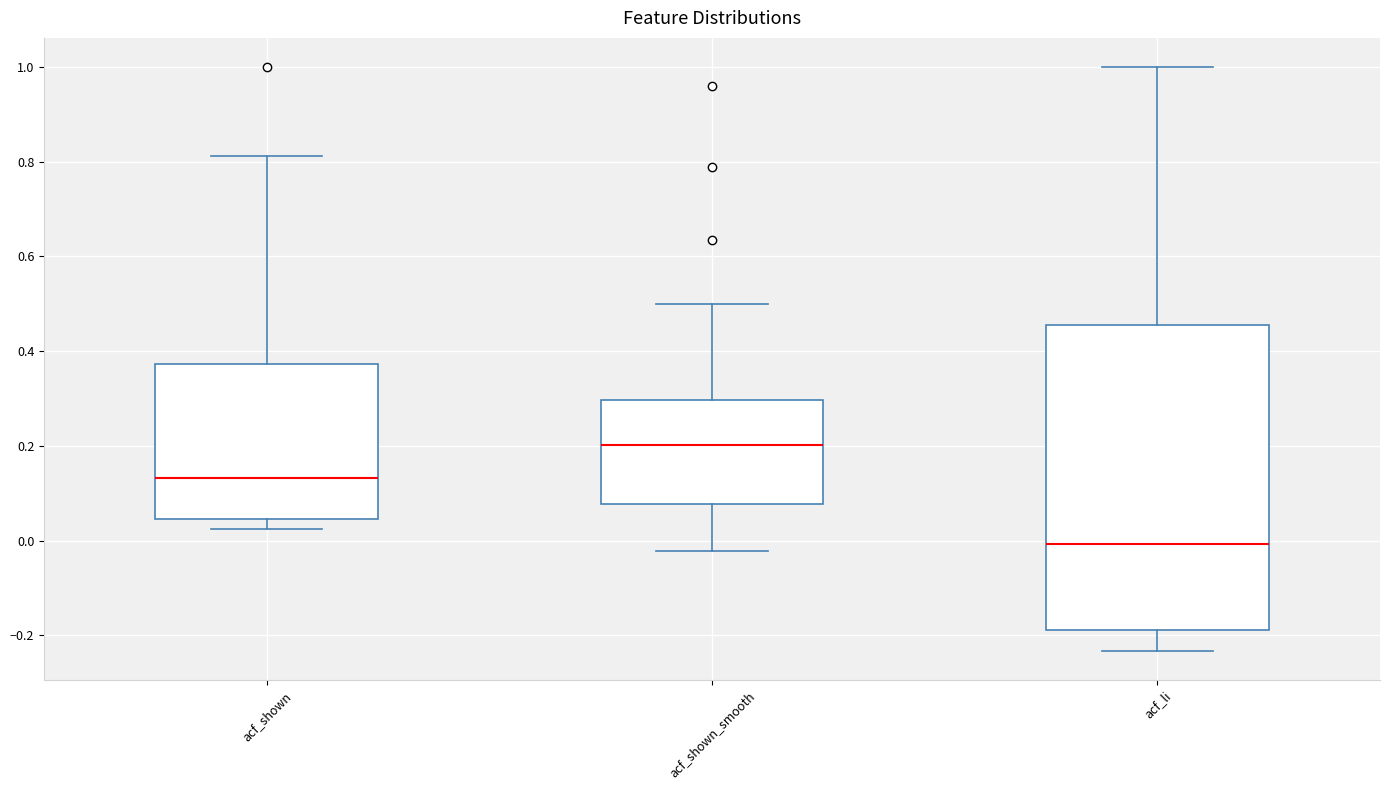

Comparing the boxes themselves (not the whiskers), which one is the tallest?

acf_li